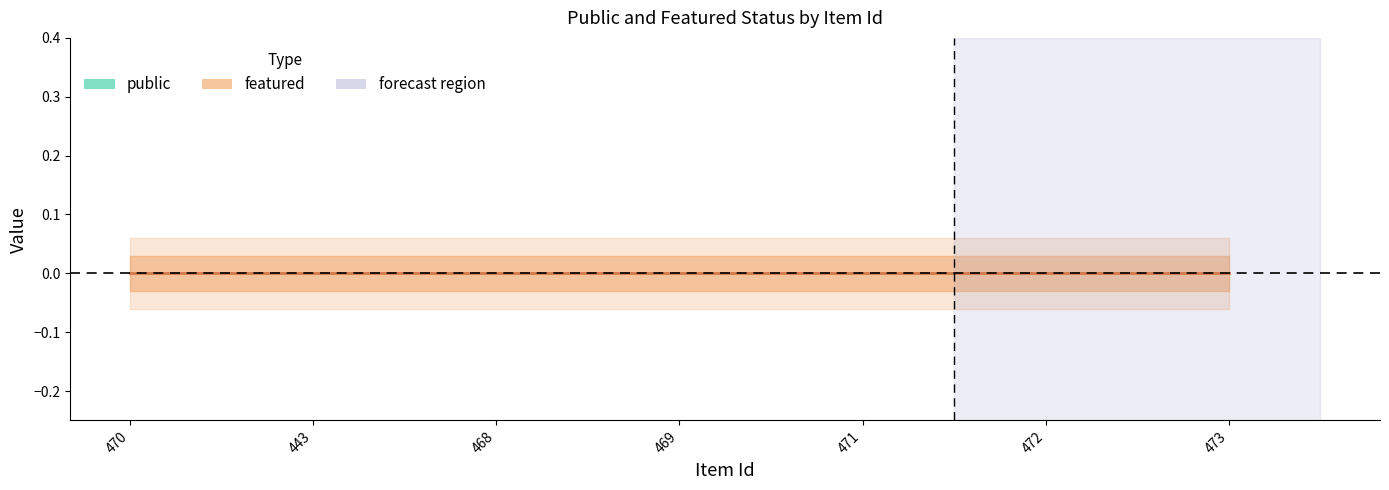

What is the label of the 6th point from the left?

472